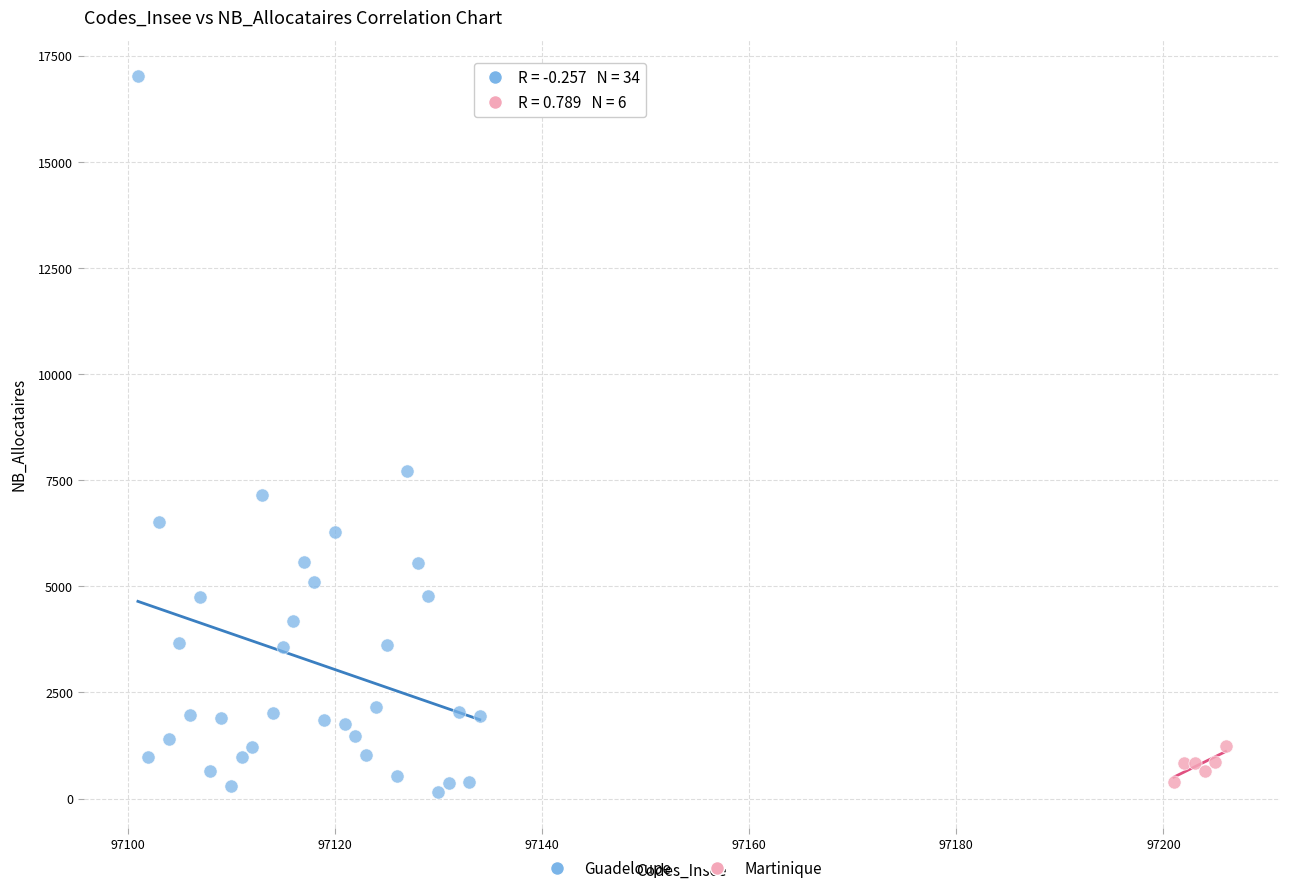

Which series contains the lowest Y value?

Guadeloupe